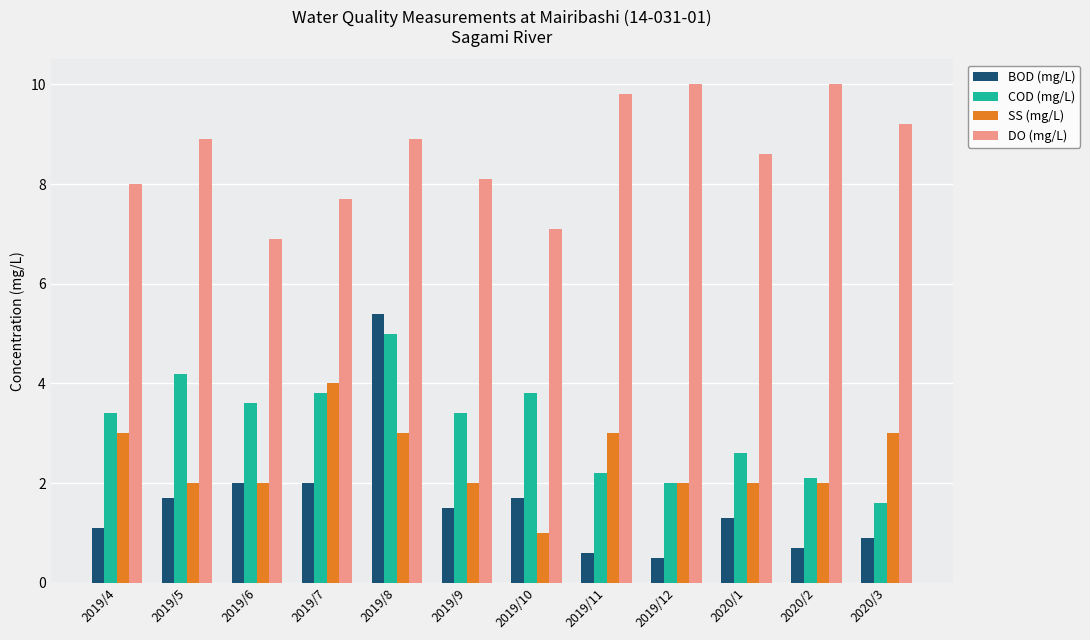

The DO (mg/L) series shows 8.9 at 2019/5. True or false?

True